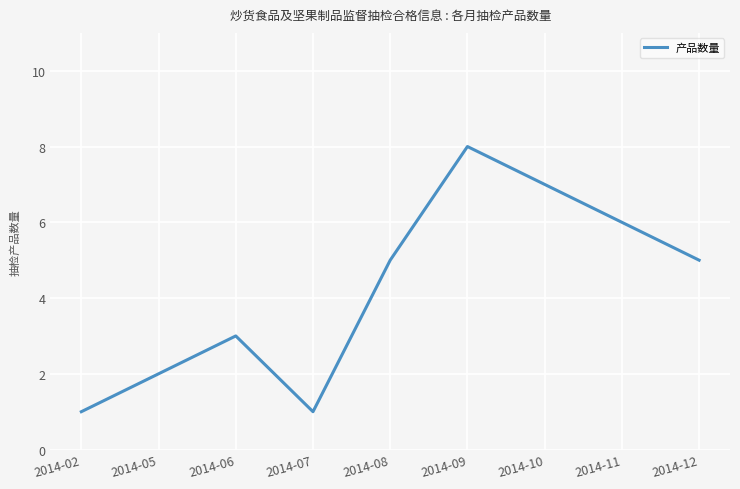

Approximately how many times larger is the value at 2014-05 compared to 2014-07?

2.0